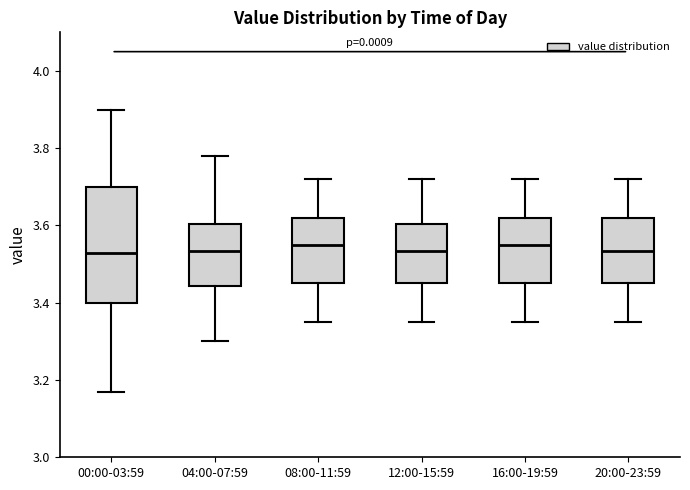

Where is the upper edge of the box for 20:00-23:59 on the y-axis? The values are not printed on the chart, so give them approximately, as read against the axis.

3.62